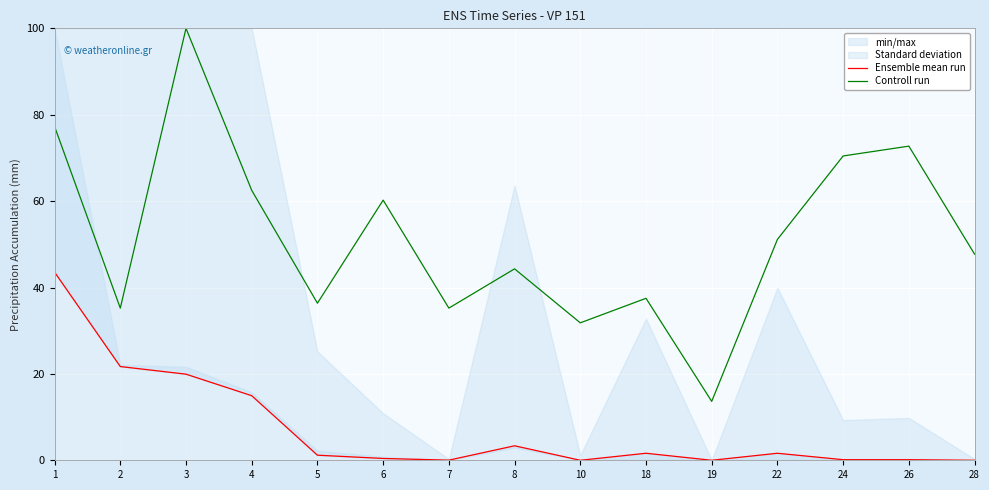

True or false: Controll run and Ensemble mean run intersect in this chart.

False